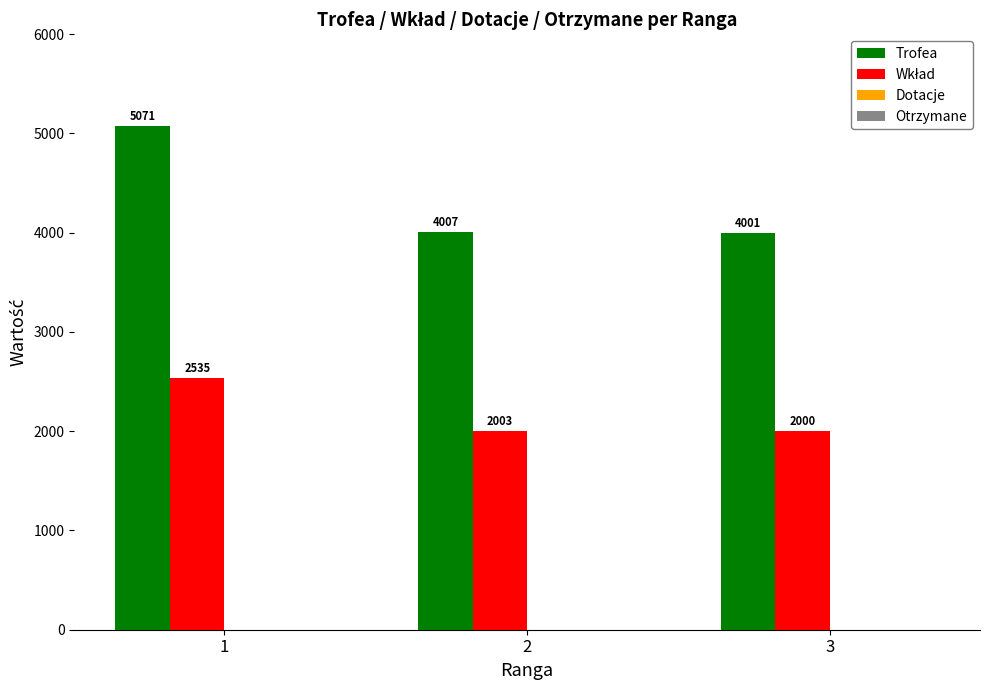

Which category has the lowest value in the Trofea series?

3